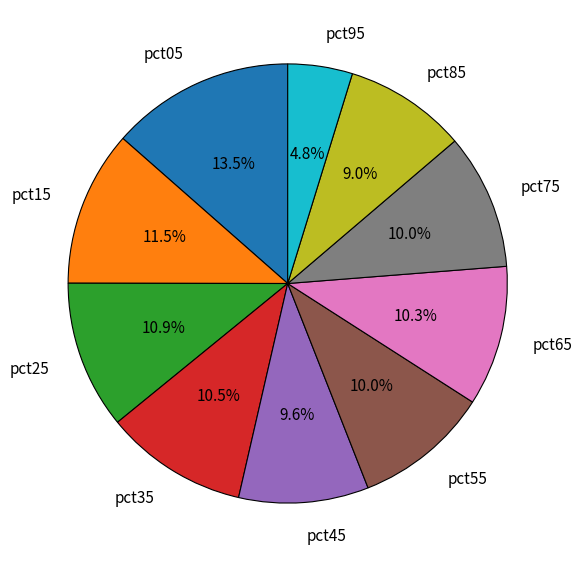

Which category has the smallest portion of the pie?

pct95